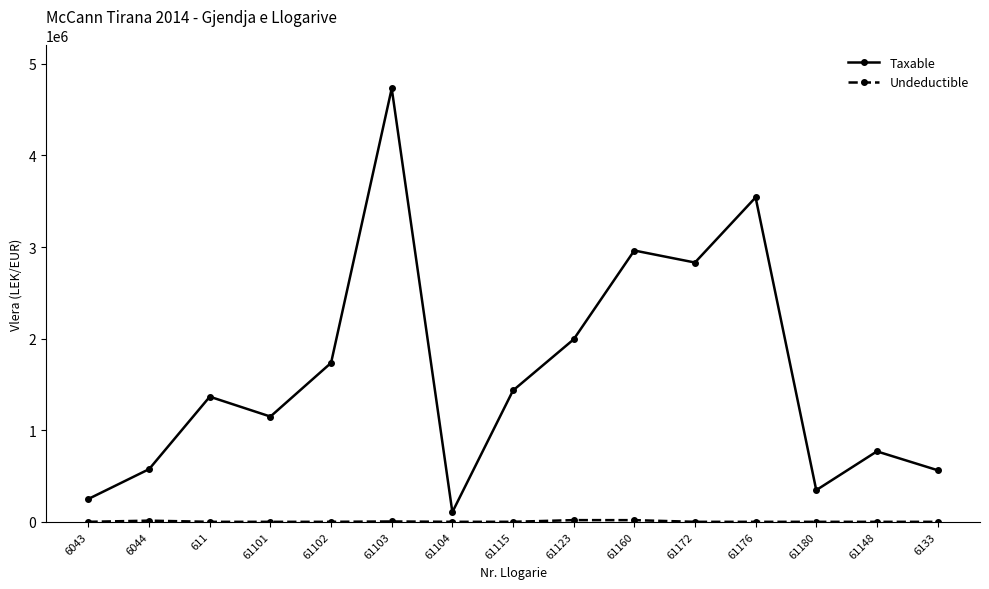

What is the difference between the Taxable values at 61104 and 611?

1260168.5